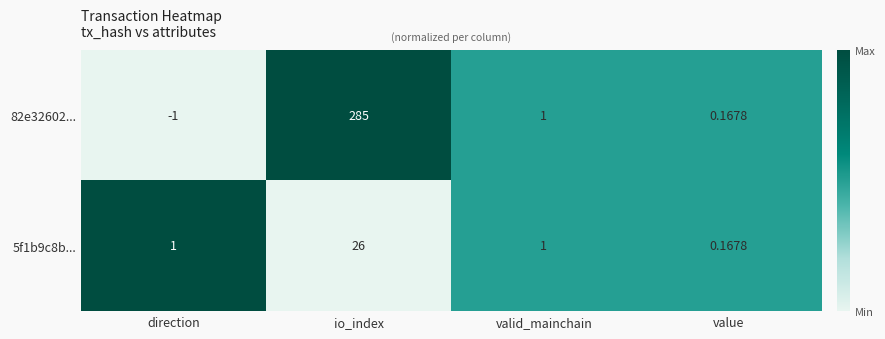

Which category has the lowest value in the 5f1b9c8b... series?

value